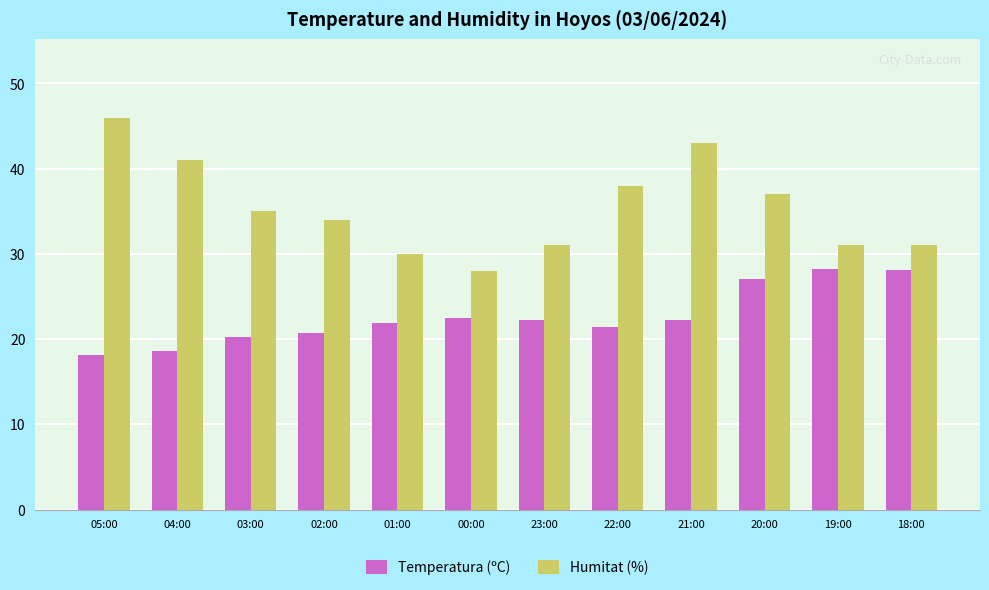

At which label is Humitat (%) closest to 37?

20:00